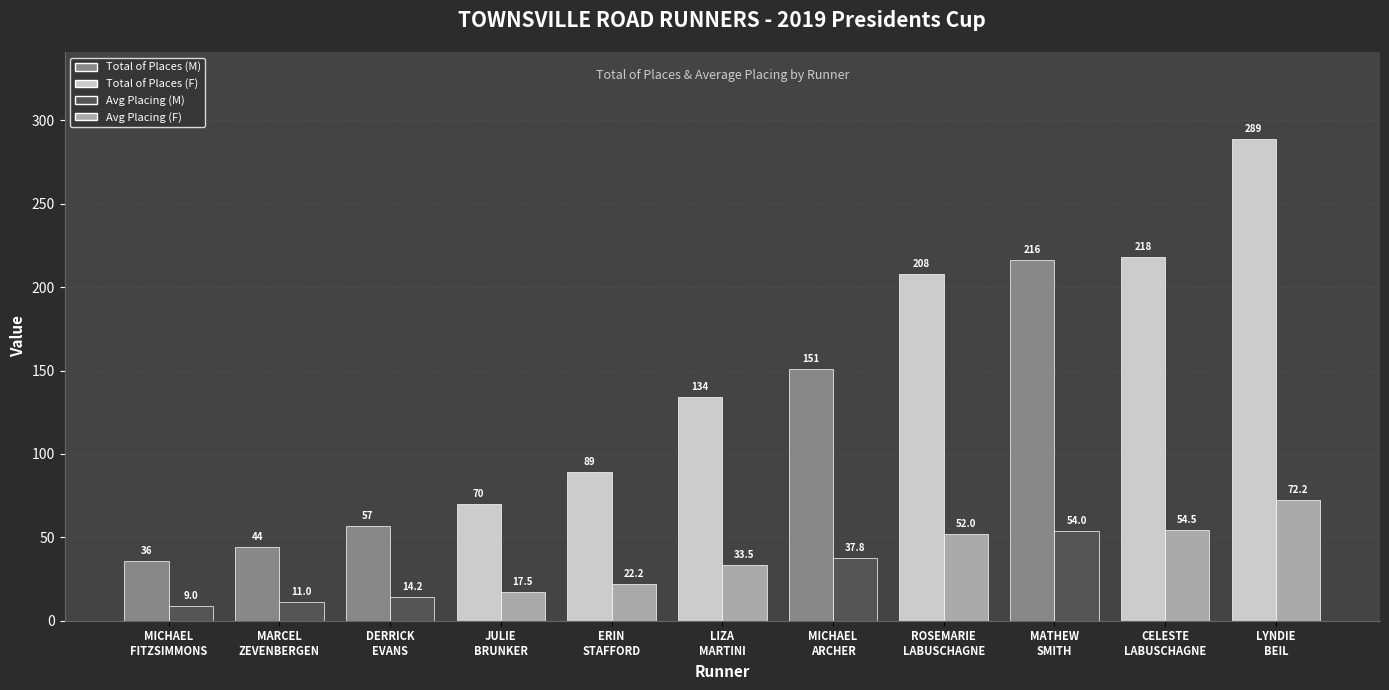

What is the label of the 8th bar from the left?

ROSEMARIE
LABUSCHAGNE